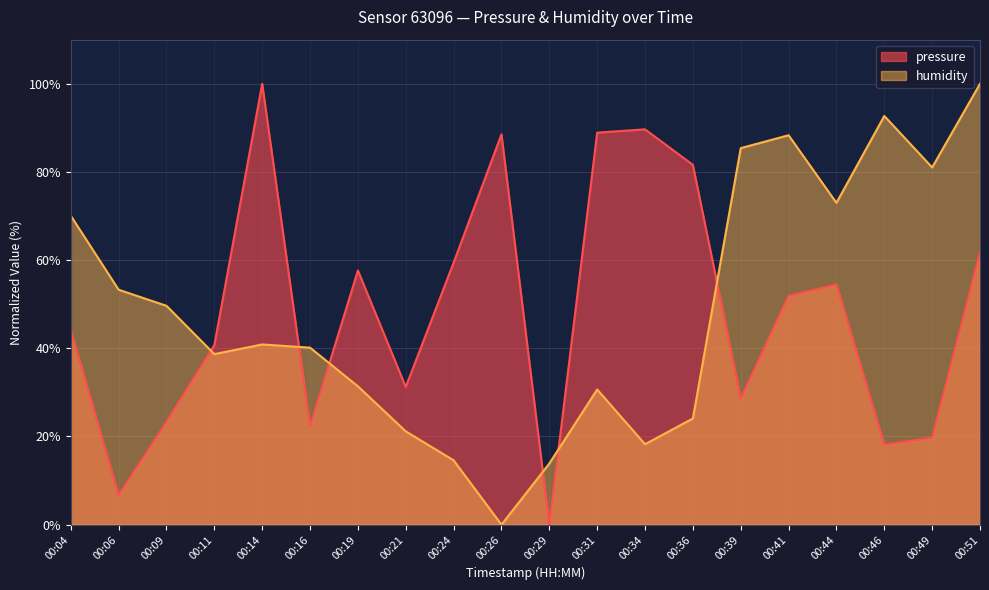

What is the average value of the pressure series?

48.4